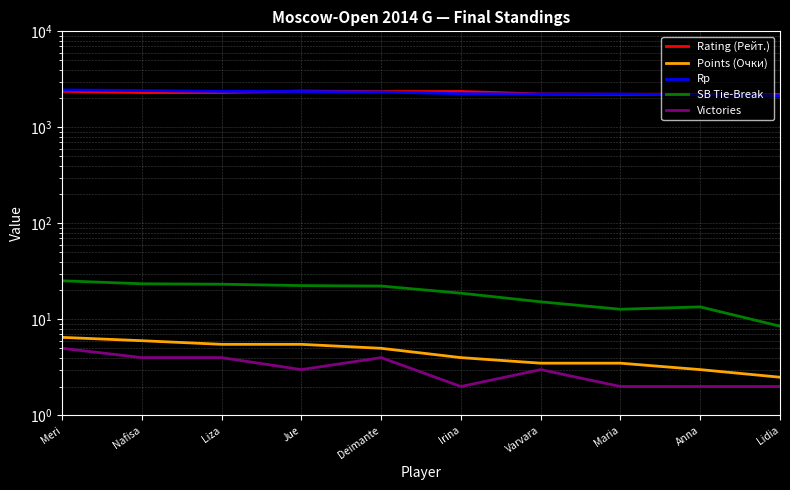

True or false: Rp and Victories cross at least once.

False